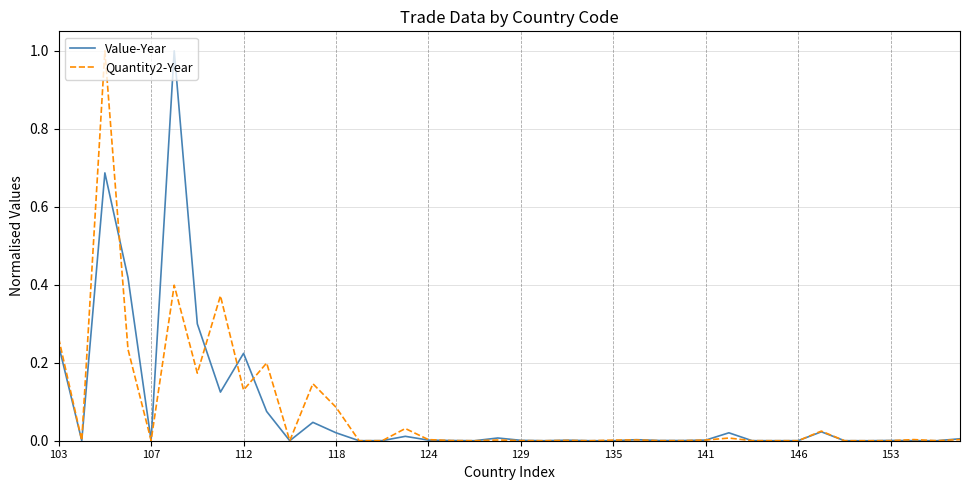

What are all the series names shown in the legend?

Value-Year, Quantity2-Year